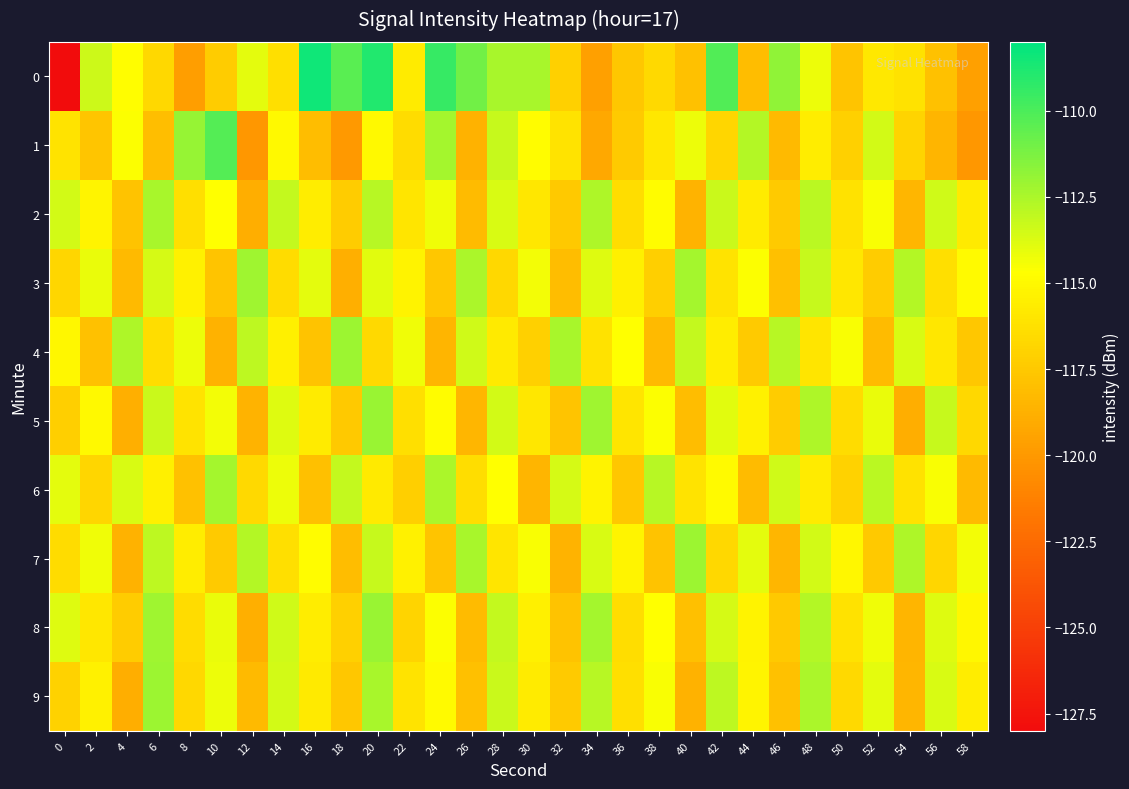

What is the difference between the highest and lowest values at 12?

7.8